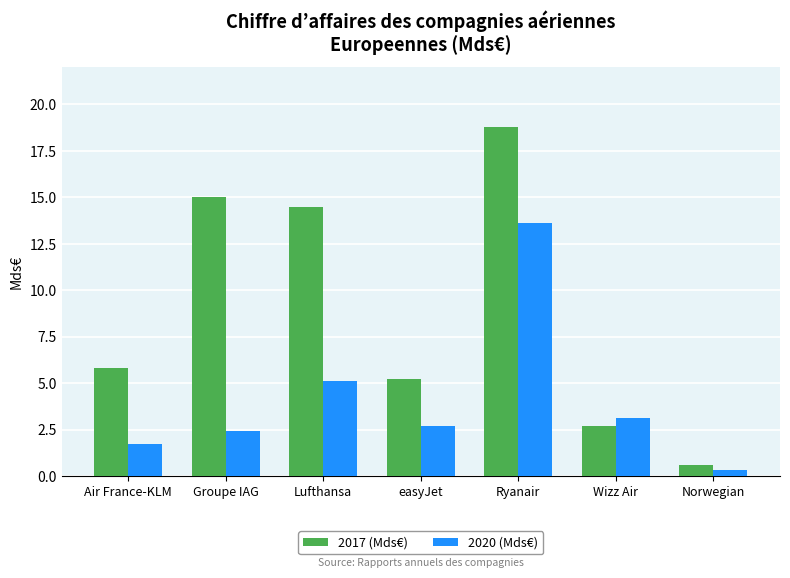

What is the difference between the 2017 (Mds€) values at Groupe IAG and Ryanair?

3.8